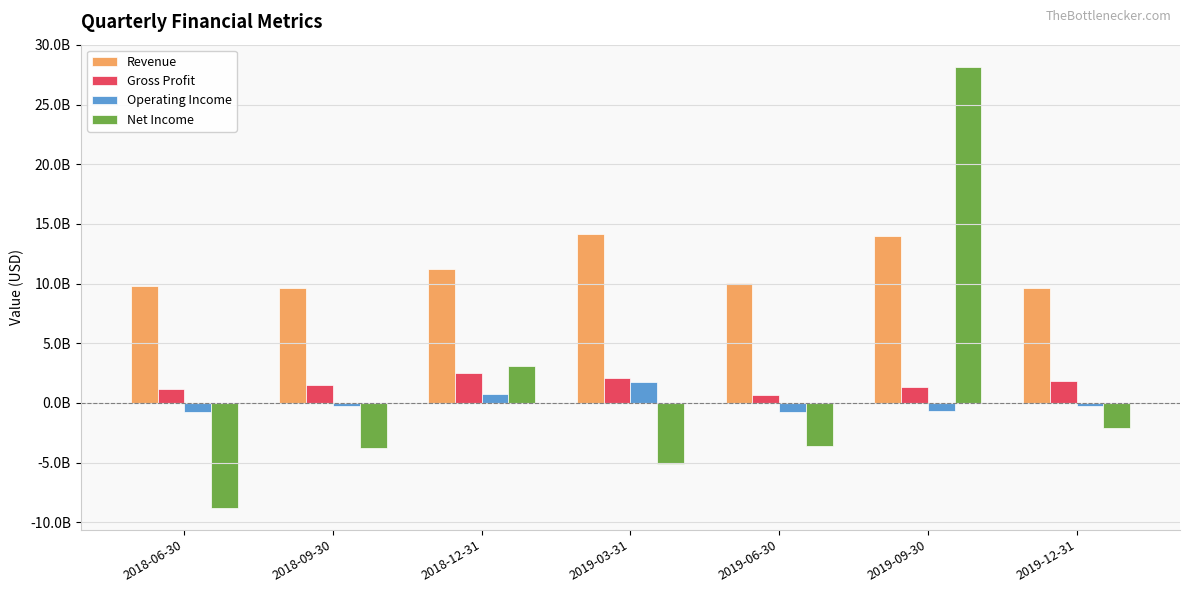

Which series has the largest total across all categories?

Revenue